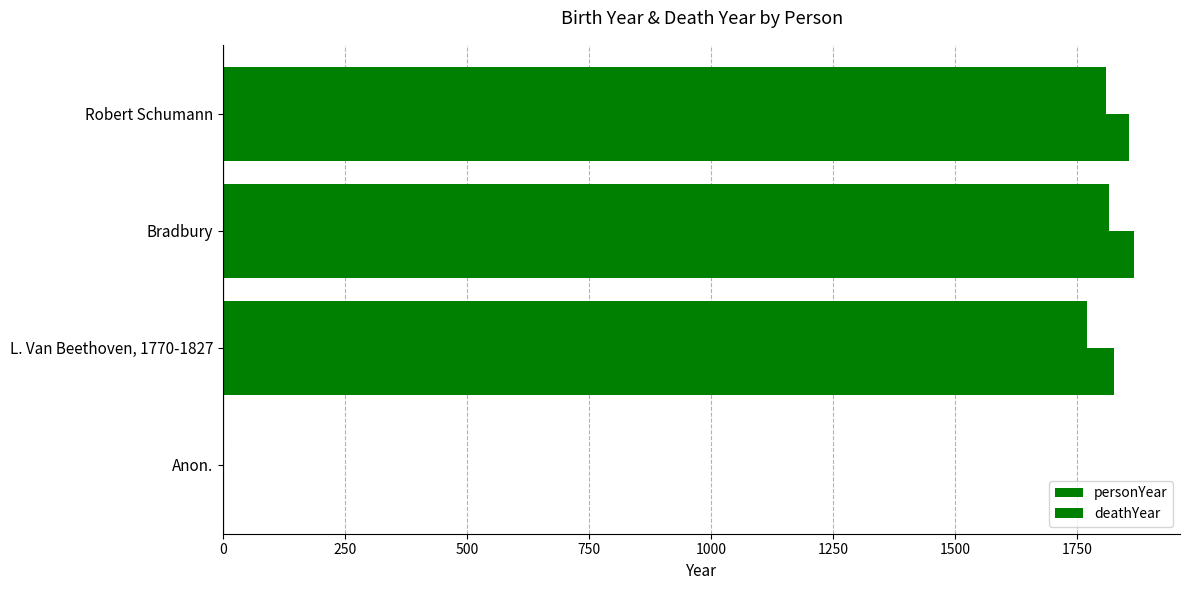

What is the difference between the maximum and minimum values in the deathYear series?

1868